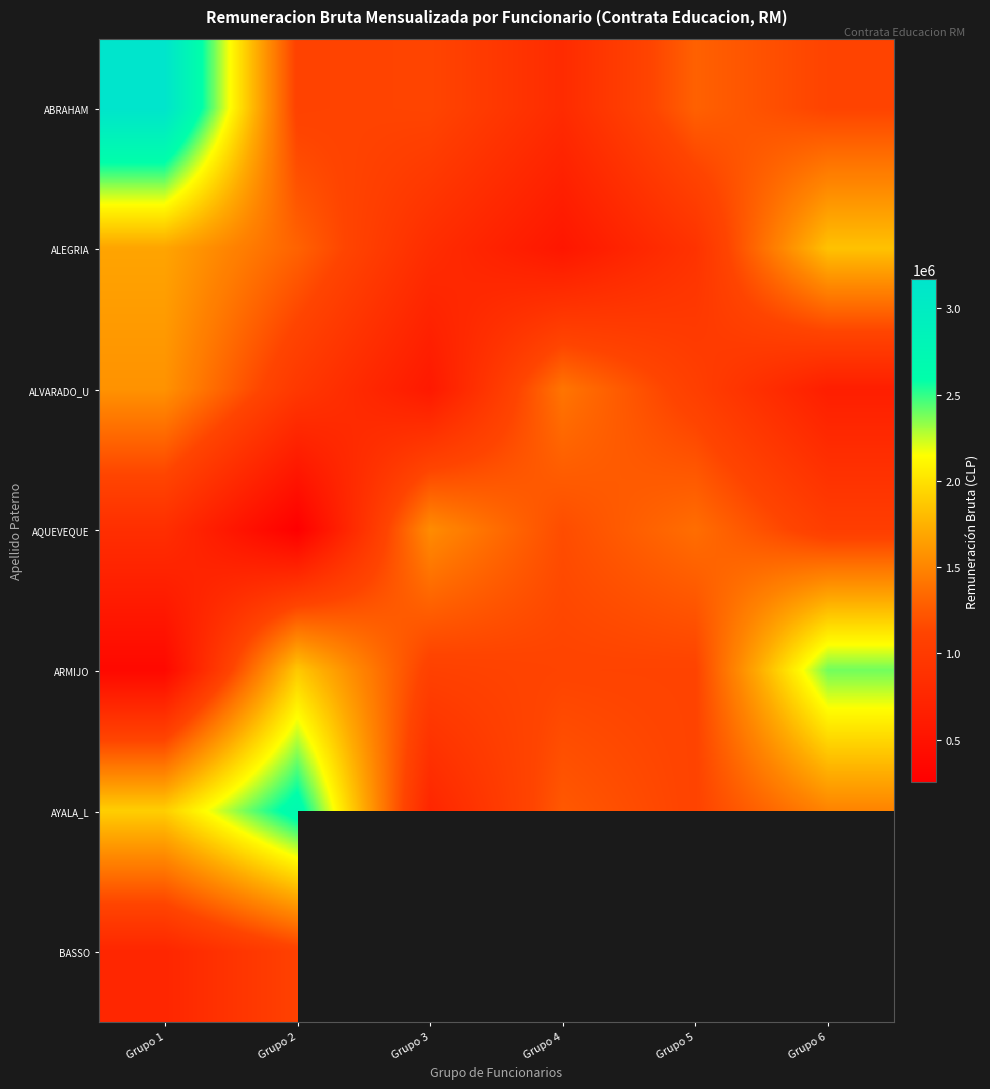

What is the spread (max minus min) of values at Grupo 5?

460911.0